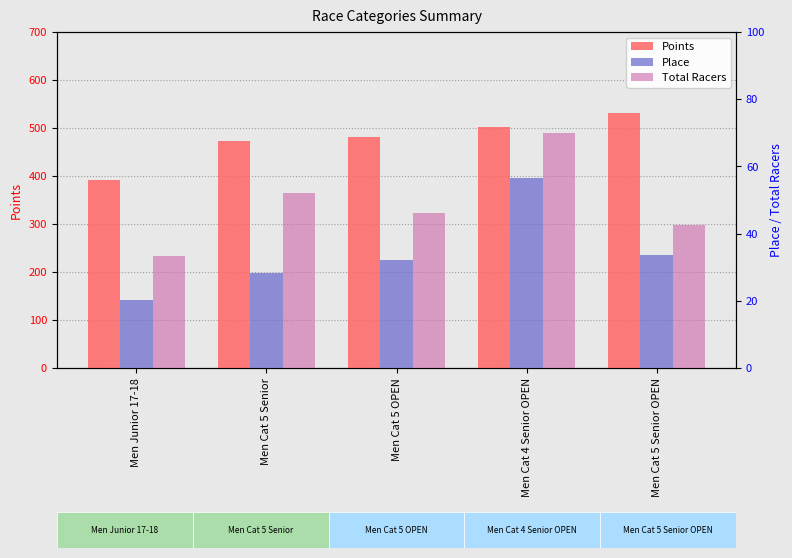

The Points series shows 793.4 at Men Cat 5 OPEN. True or false?

False